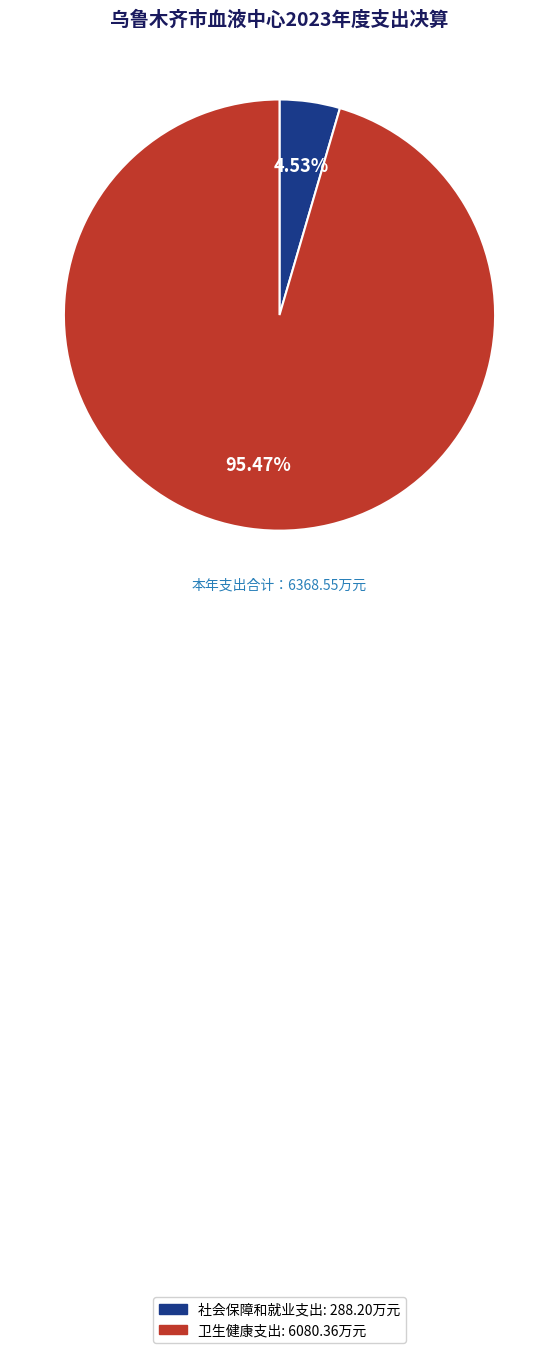

Does 社会保障和就业支出 account for over 50% of the chart?

No